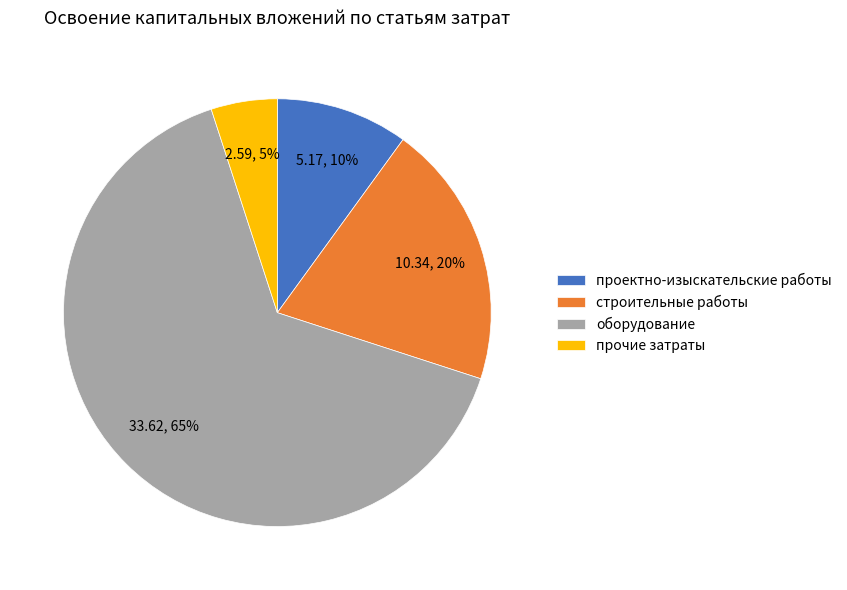

Which slice is the largest?

оборудование